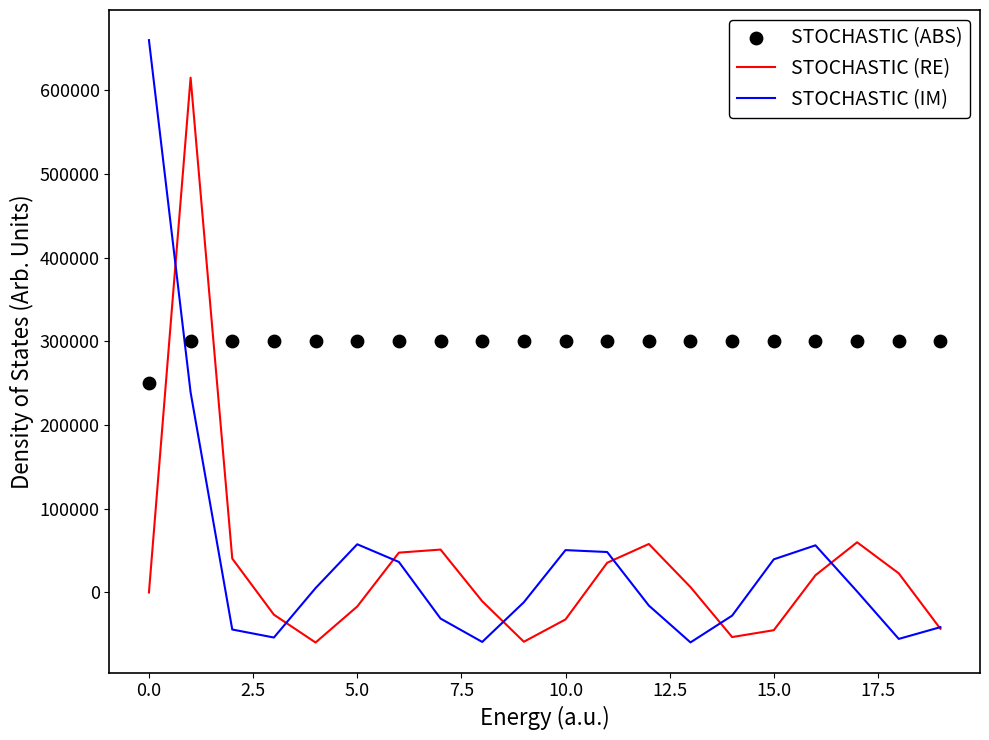

What are all the series names shown in the legend?

STOCHASTIC (RE), STOCHASTIC (IM), STOCHASTIC (ABS)